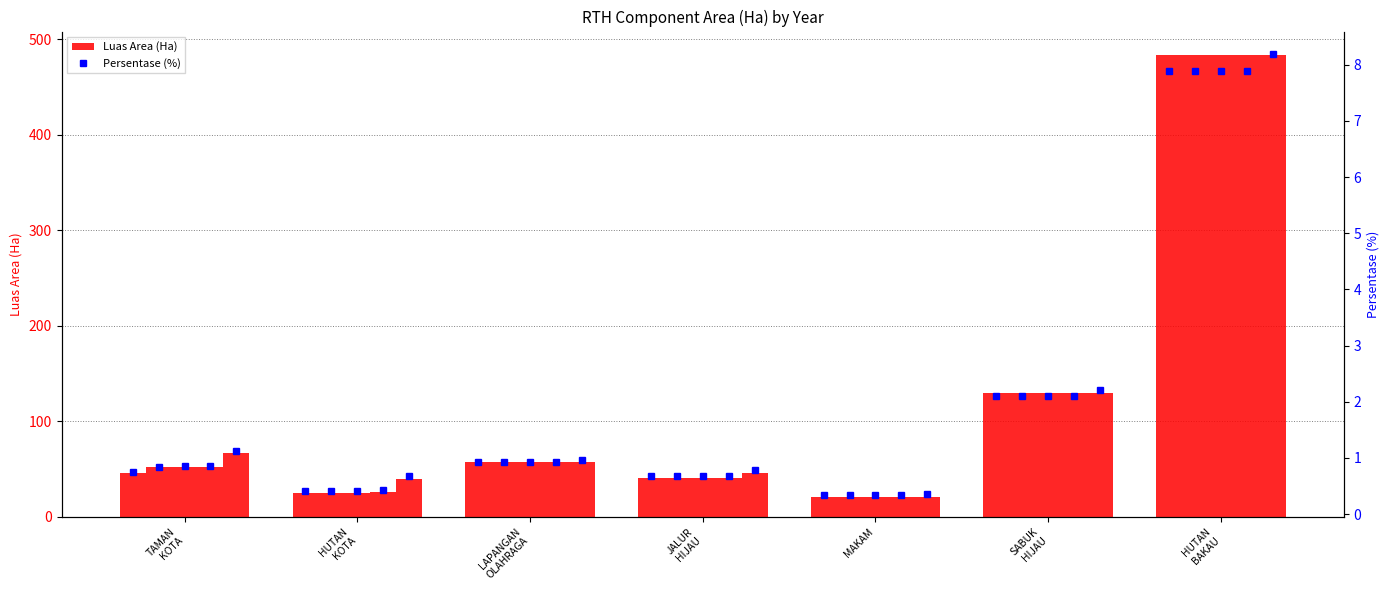

What is the label of the 7th bar from the right?

TAMAN KOTA